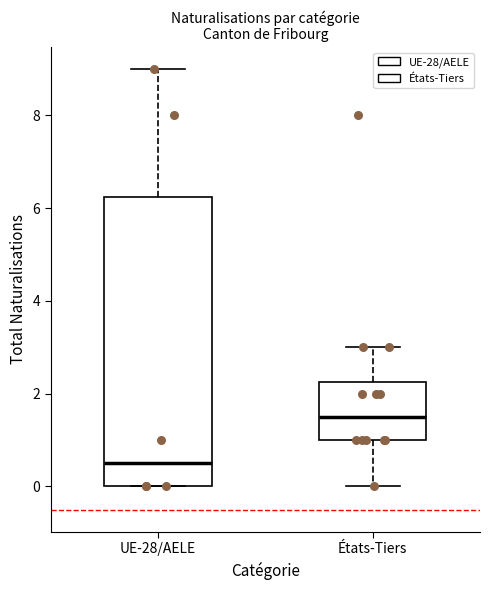

Comparing the boxes themselves (not the whiskers), which one is the tallest?

UE-28/AELE